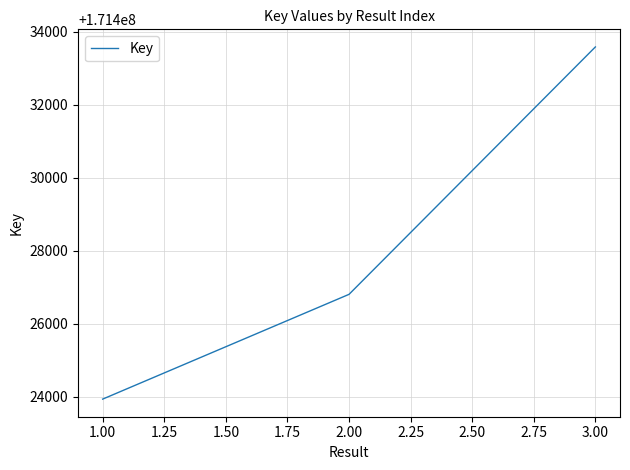

What is the sum of the values at 1.00 and 2.00?

342850750